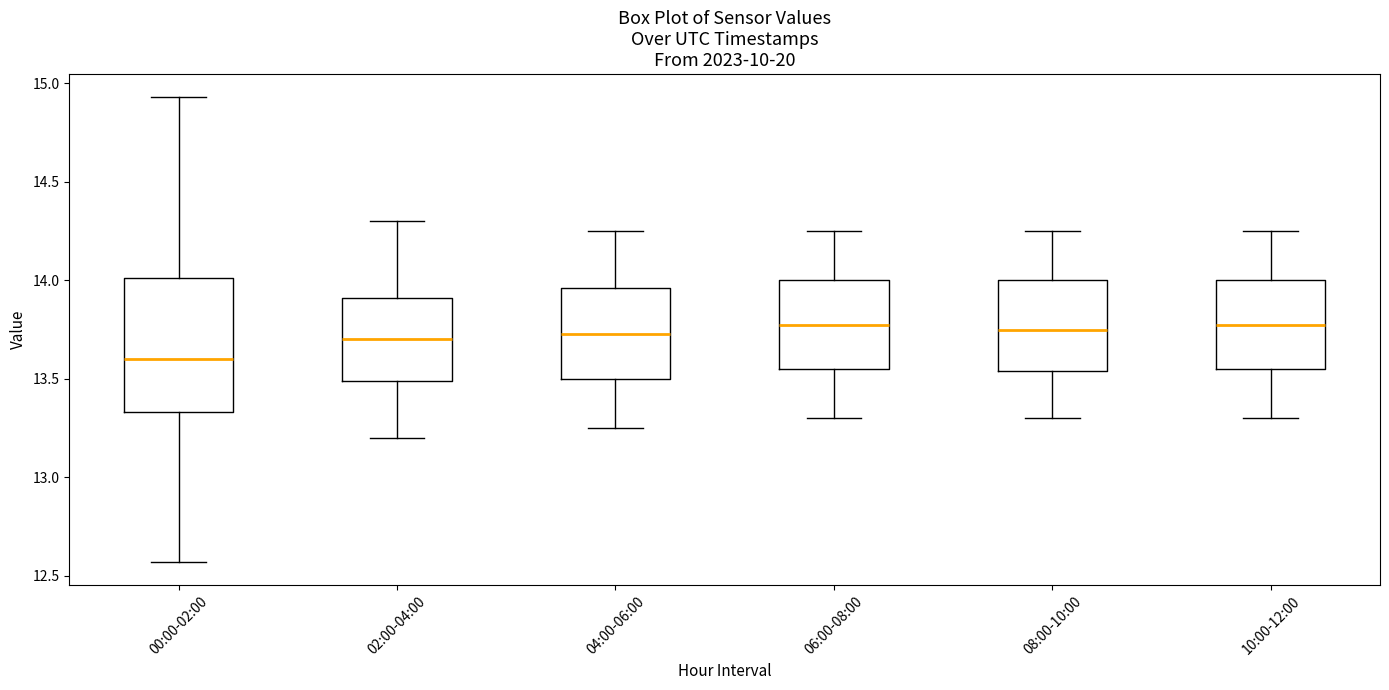

Reading left to right, read every box against the y-axis: the position of its median line, the range the box covers, and the ends of its whiskers. The values are not printed on the chart, so give them approximately, as read against the axis.

00:00-02:00: median 13.60, box 13.35 to 14.00, whiskers 12.55 to 14.95
02:00-04:00: median 13.70, box 13.50 to 13.90, whiskers 13.20 to 14.30
04:00-06:00: median 13.75, box 13.50 to 13.95, whiskers 13.25 to 14.25
06:00-08:00: median 13.80, box 13.55 to 14.00, whiskers 13.30 to 14.25
08:00-10:00: median 13.75, box 13.55 to 14.00, whiskers 13.30 to 14.25
10:00-12:00: median 13.80, box 13.55 to 14.00, whiskers 13.30 to 14.25